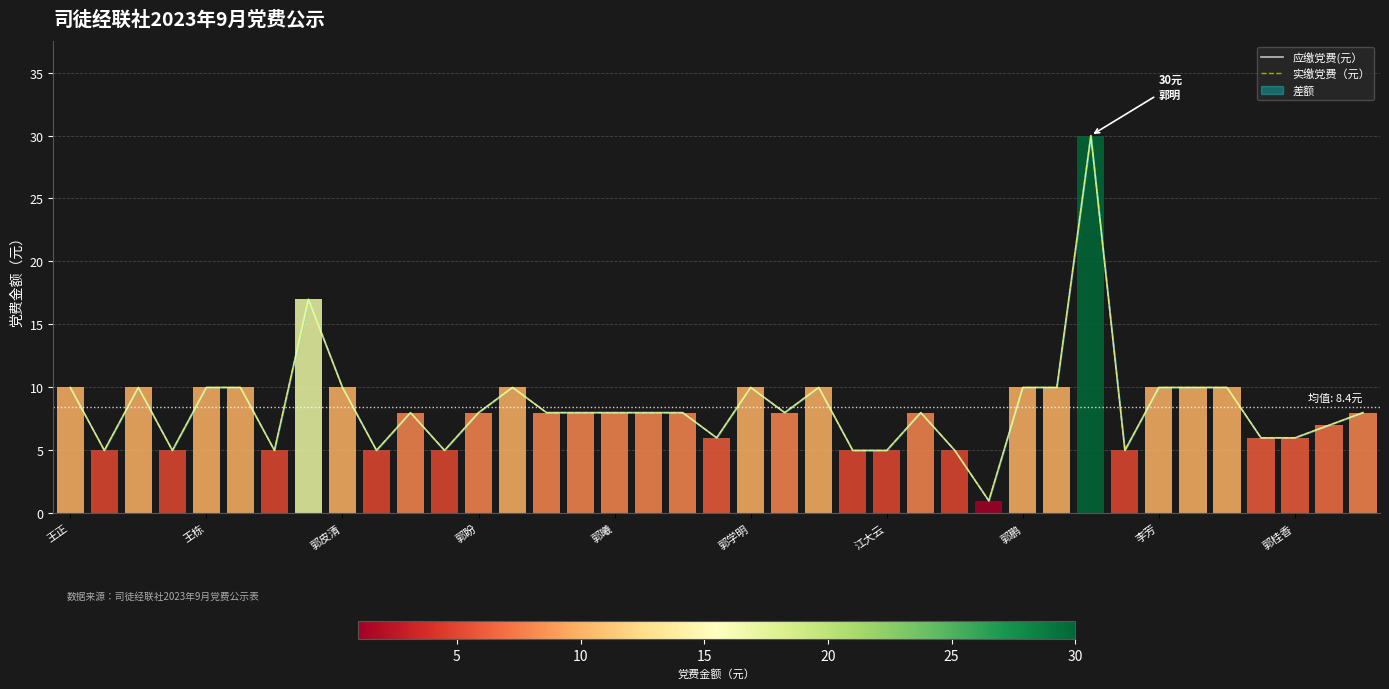

True or false: 应缴党费(元） and 实缴党费（元） intersect in this chart.

False